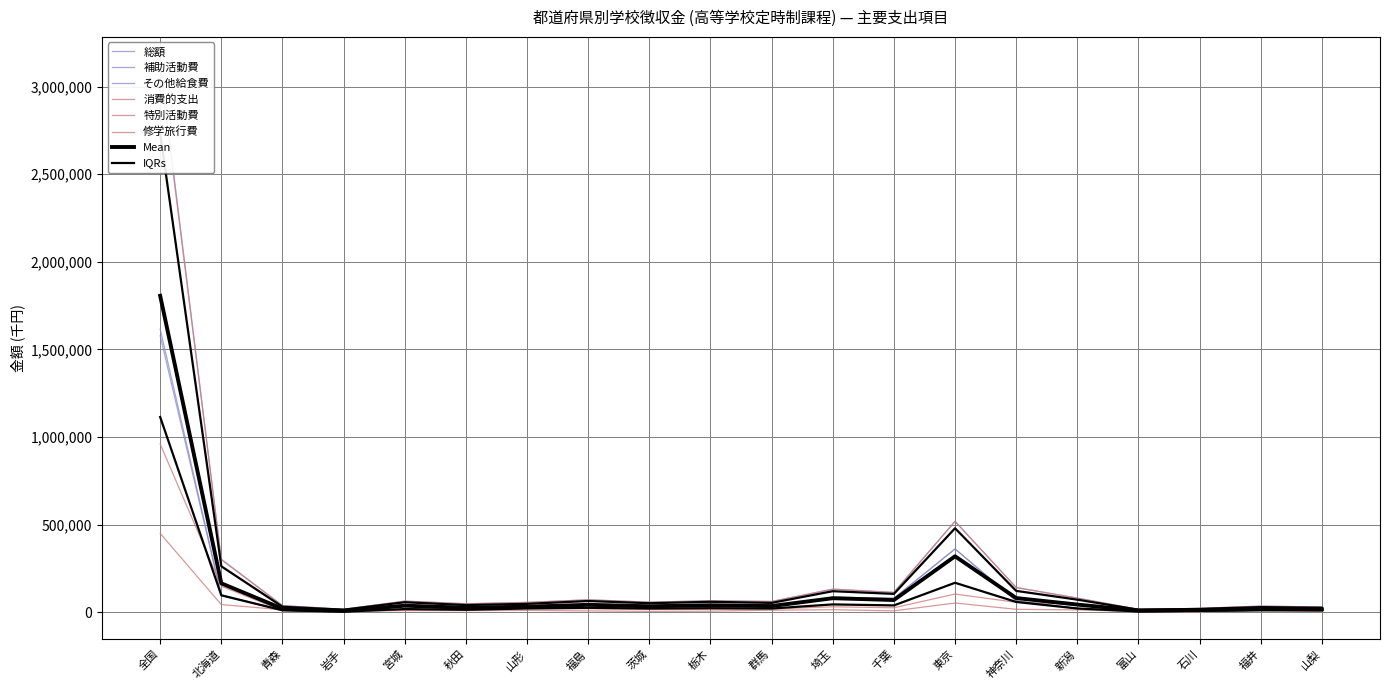

Reading left to right, transcribe all the data shown in this chart.

総額: 3127934	302752	38336	16969	63923	48853	56164	71096	57830	65719	61487	132099	113378	519514	141165	80774	16534	22113	35591	29974
消費的支出: 3105540	300151	37295	16923	63186	47776	56125	71096	57403	65568	61405	131729	113151	518628	140940	80755	16368	21947	34978	29748
特別活動費: 450315	43971	14135	6035	9300	9232	10727	7592	5193	6355	11622	14492	8059	52700	16830	13556	3357	2173	9394	4398
修学旅行費: 959916	148969	8927	6445	11789	21341	21344	19871	16976	16932	18588	31170	25524	103904	56702	45191	3285	8553	12367	10748
補助活動費: 1616460	99490	11422	2632	39083	14564	23409	43347	33847	42102	29716	85692	79549	361642	65122	21521	9090	10133	11318	13838
その他給食費: 1578564	95625	10921	2576	37794	13878	22452	41640	33834	42091	29703	85680	79549	361264	64962	21521	8896	9451	11045	12646